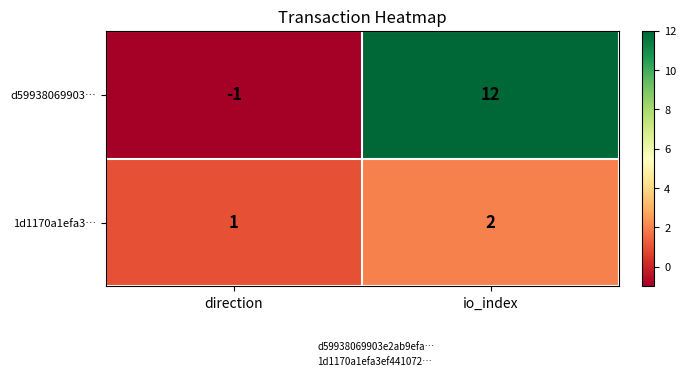

Count the number of data series in this chart.

2